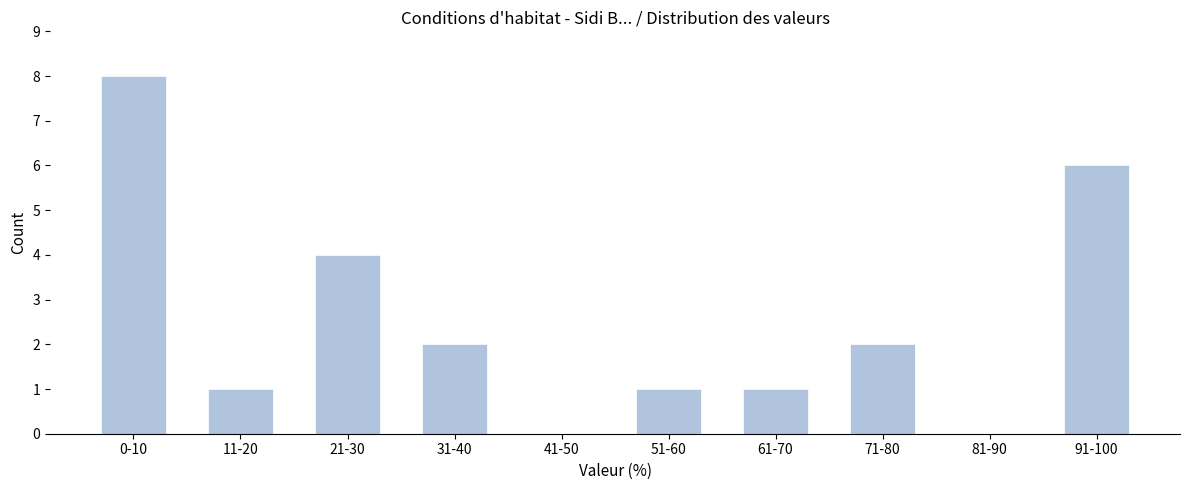

Reading left to right, extract all data points from this chart.

0-10=8	11-20=1	21-30=4	31-40=2	41-50=0	51-60=1	61-70=1	71-80=2	81-90=0	91-100=6